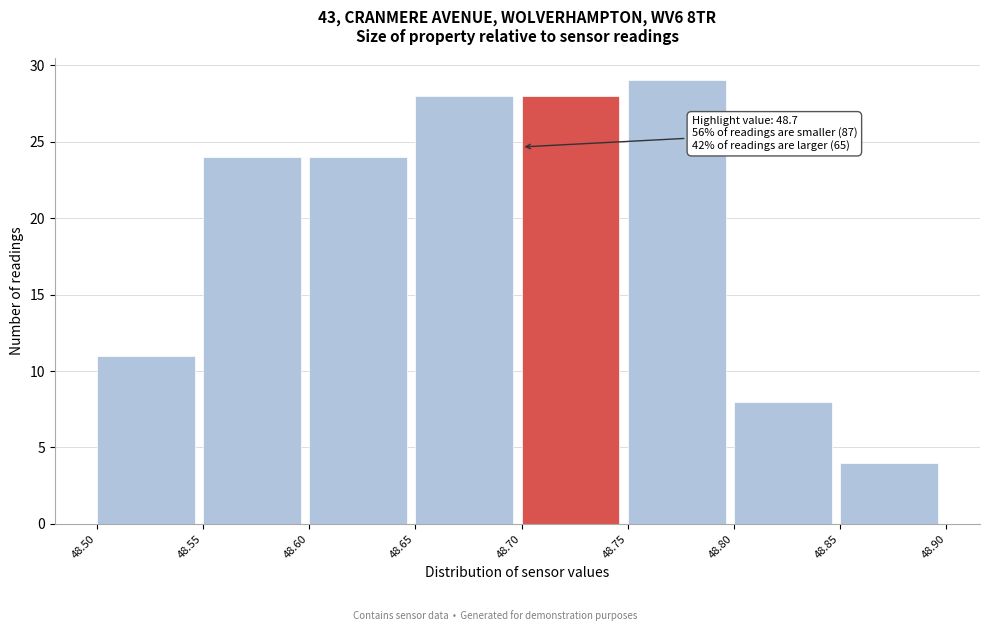

Which range on the x-axis has the tallest bar?

48.75 to 48.80